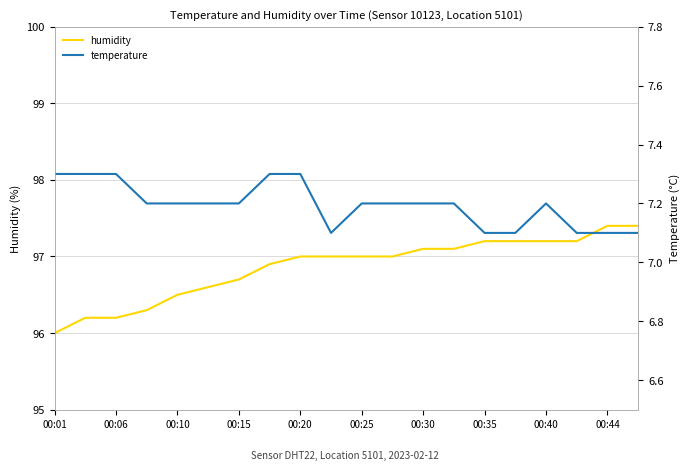

Reading left to right, extract all data points from this chart.

humidity: 96.0	96.2	96.2	96.3	96.5	96.6	96.7	96.9	97.0	97.0	97.0	97.0	97.1	97.1	97.2	97.2	97.2	97.2	97.4	97.4
temperature: 7.3	7.3	7.3	7.2	7.2	7.2	7.2	7.3	7.3	7.1	7.2	7.2	7.2	7.2	7.1	7.1	7.2	7.1	7.1	7.1